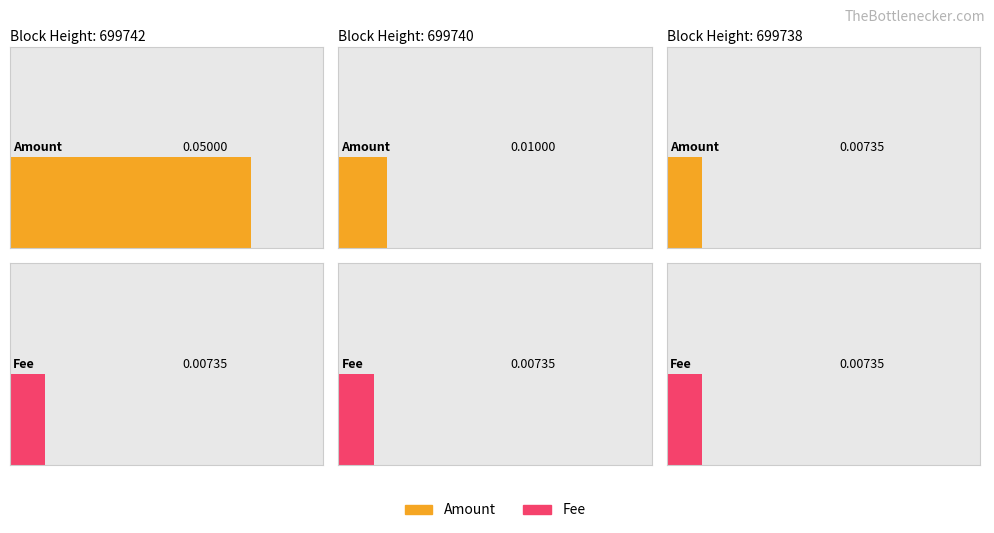

Rank the series at 699742 from lowest to highest value.

Fee, Amount